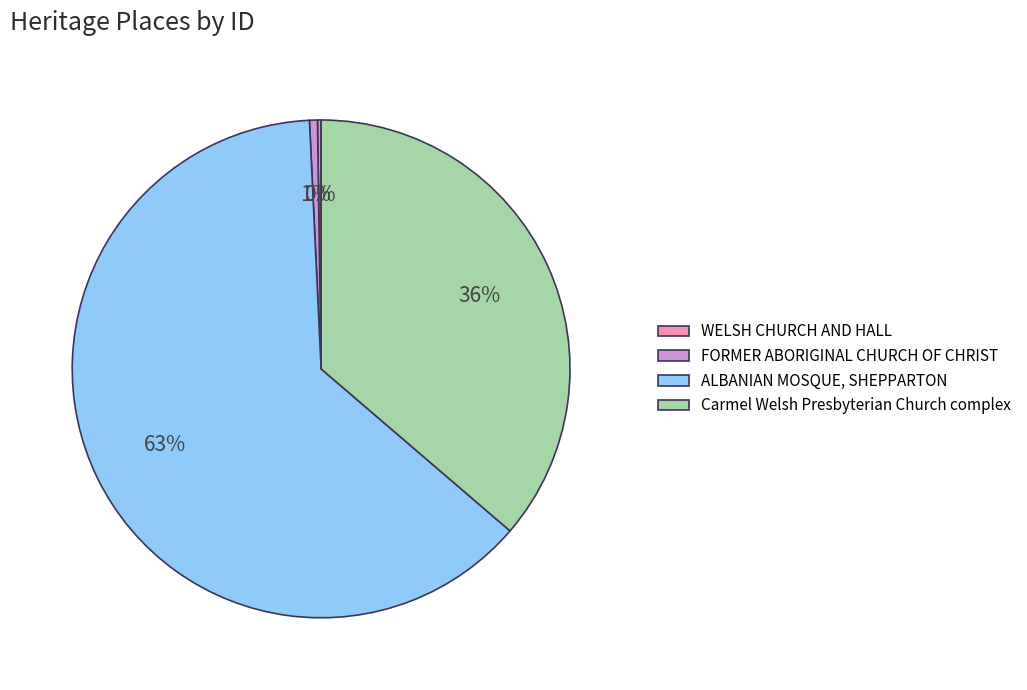

True or false: ALBANIAN MOSQUE, SHEPPARTON accounts for 63% of the total.

True